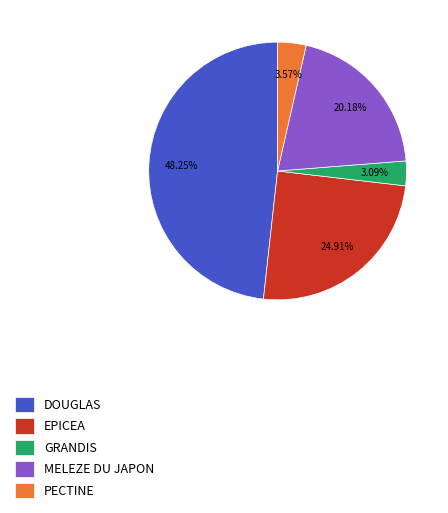

What is the largest slice in the pie chart?

DOUGLAS